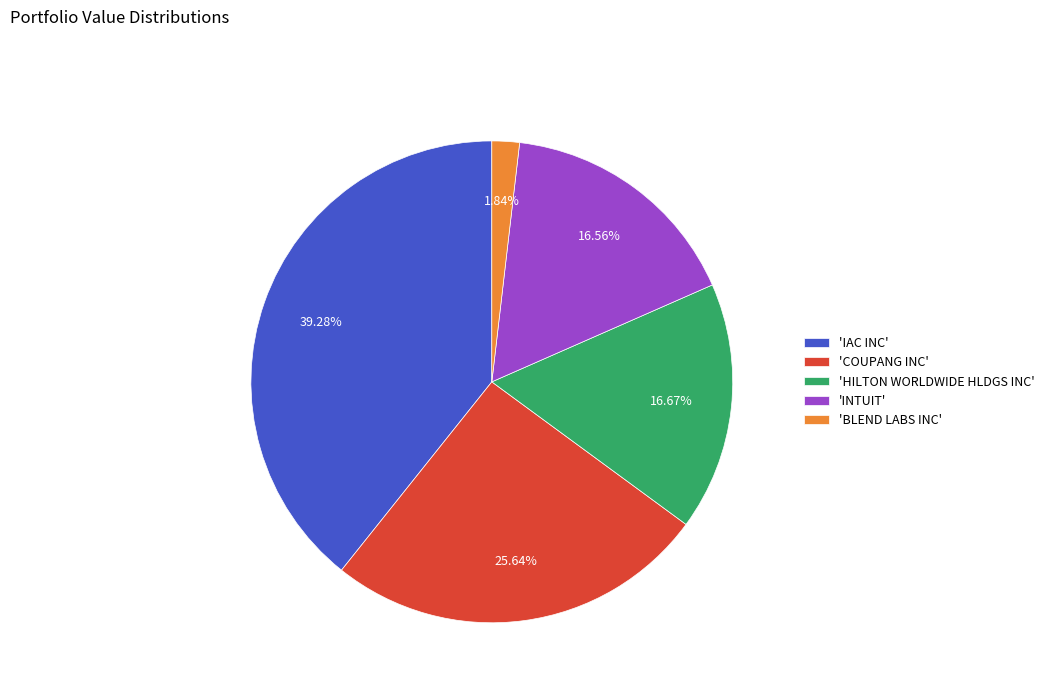

Is 'BLEND LABS INC' the majority of the pie?

No